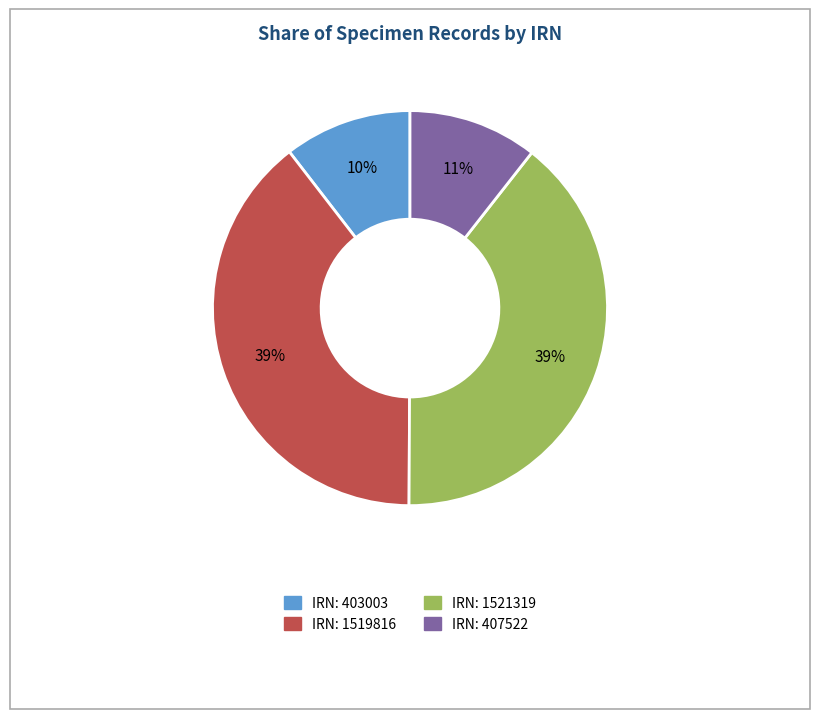

Is there a majority slice in this chart?

No